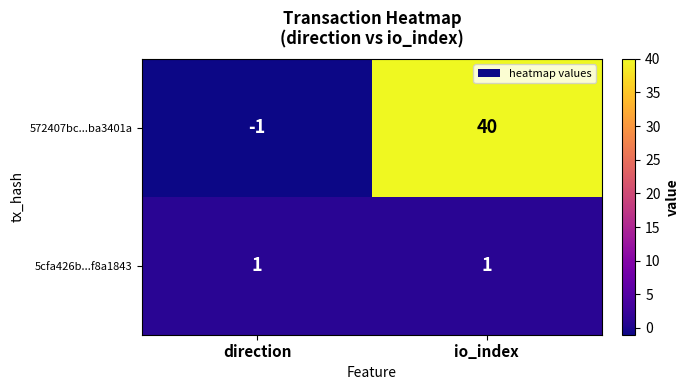

Is the value of 572407bc...ba3401a at io_index greater than the value of 5cfa426b...f8a1843 at direction?

Yes